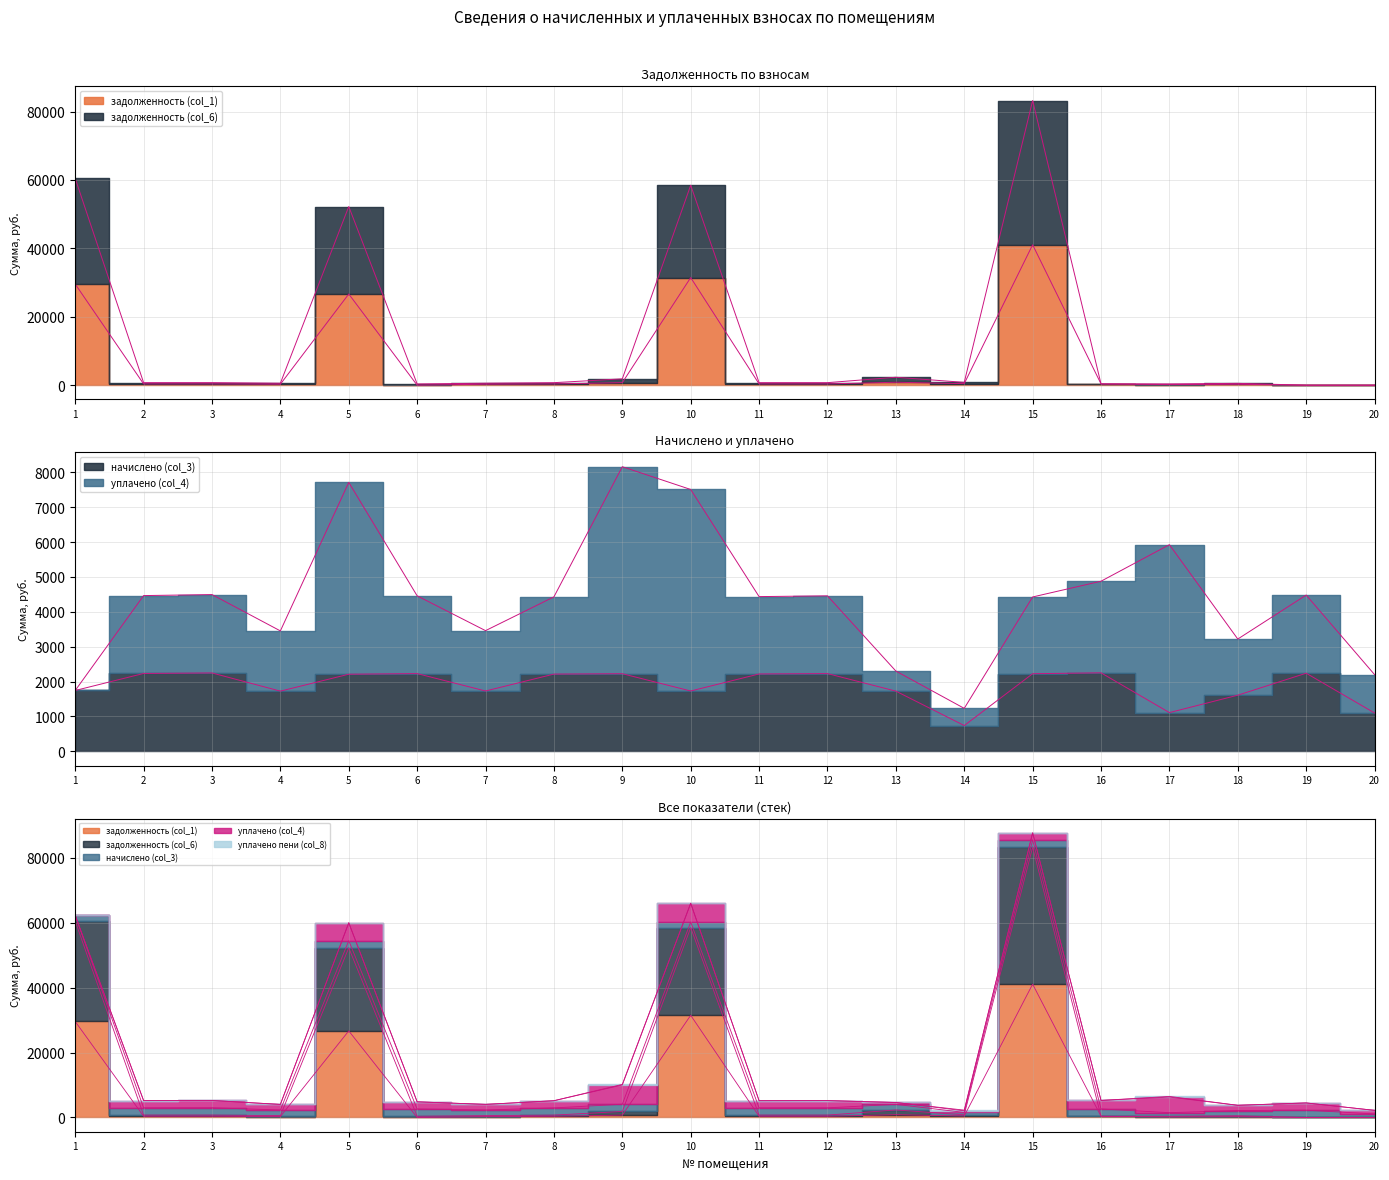

What is the sum of the начислено (col_3) values at 18 and 12?

3838.6